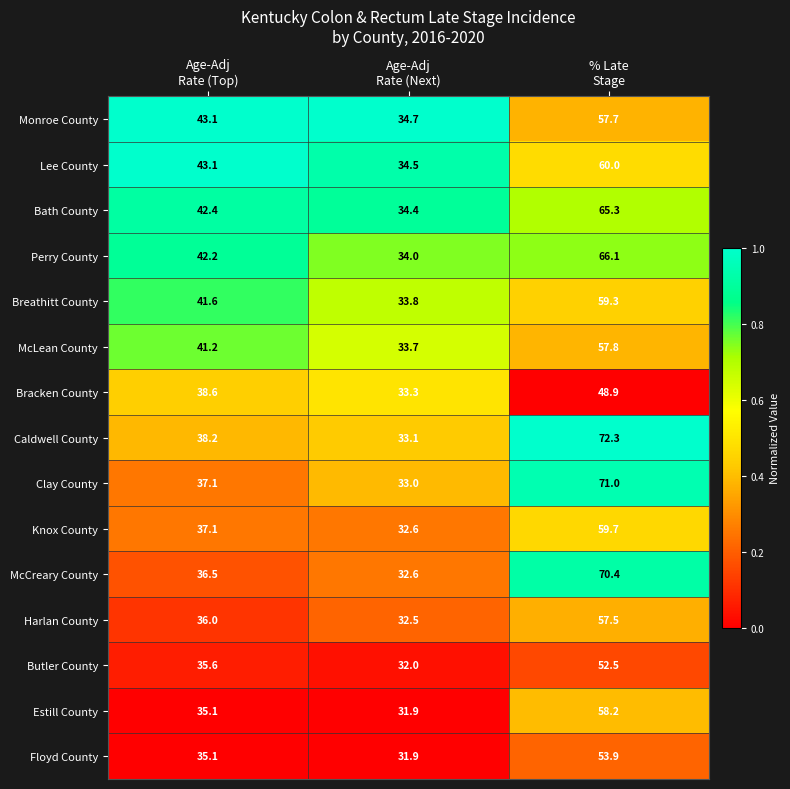

Which series has the largest total across all categories?

Caldwell County